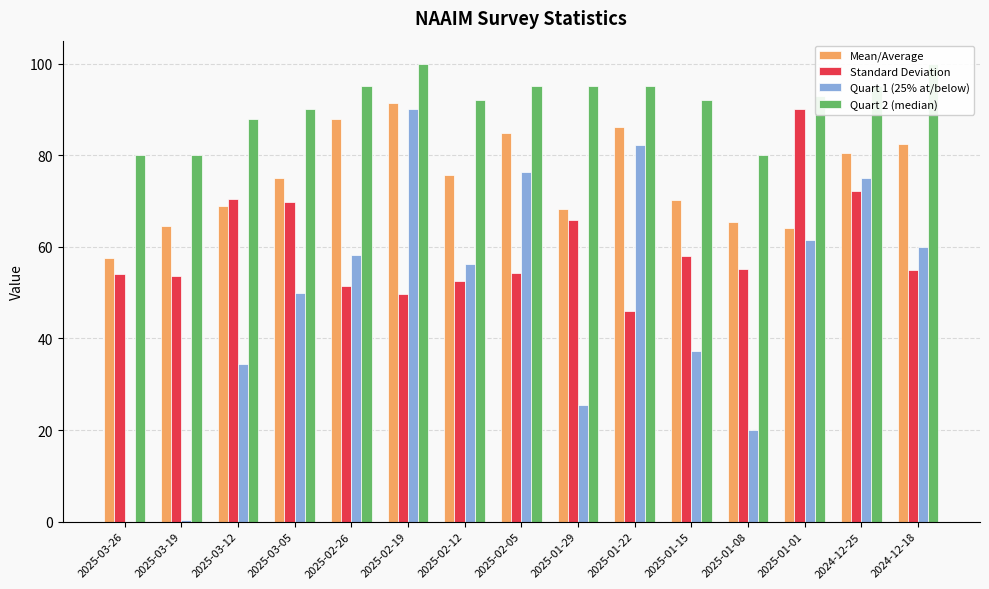

What is the difference between the second highest and second lowest values in the Mean/Average series?

23.8